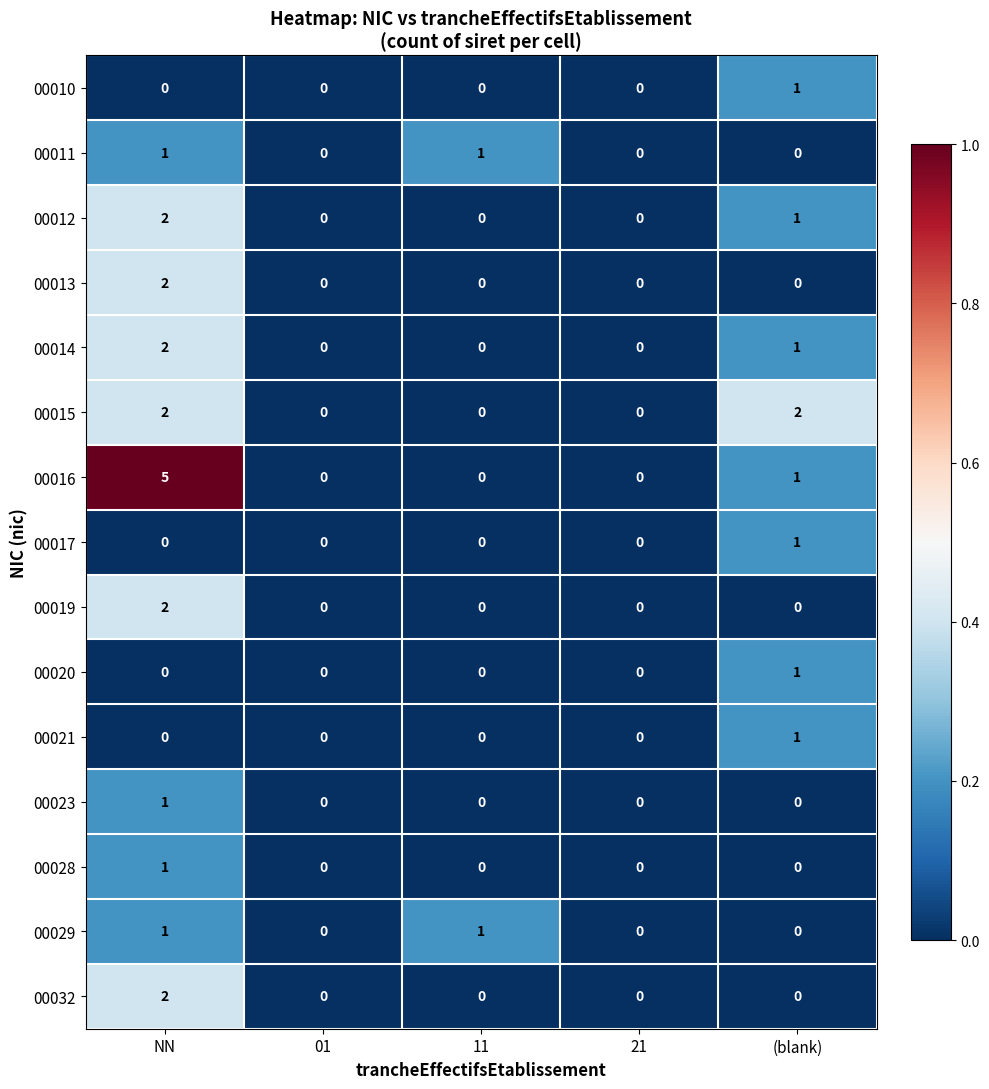

Is the value of 00011 at 01 greater than the value of 00015 at (blank)?

No